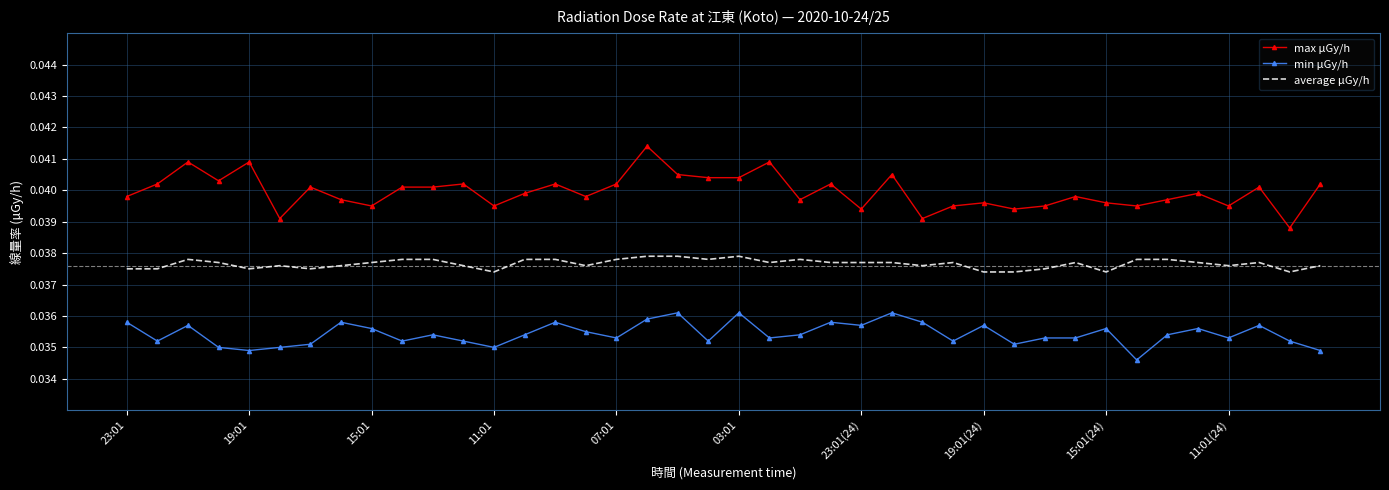

What is the sum of all average μGy/h values?

1.5